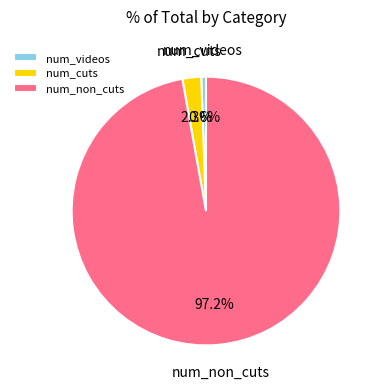

To the nearest percent, what percentage of the pie is num_cuts?

2%